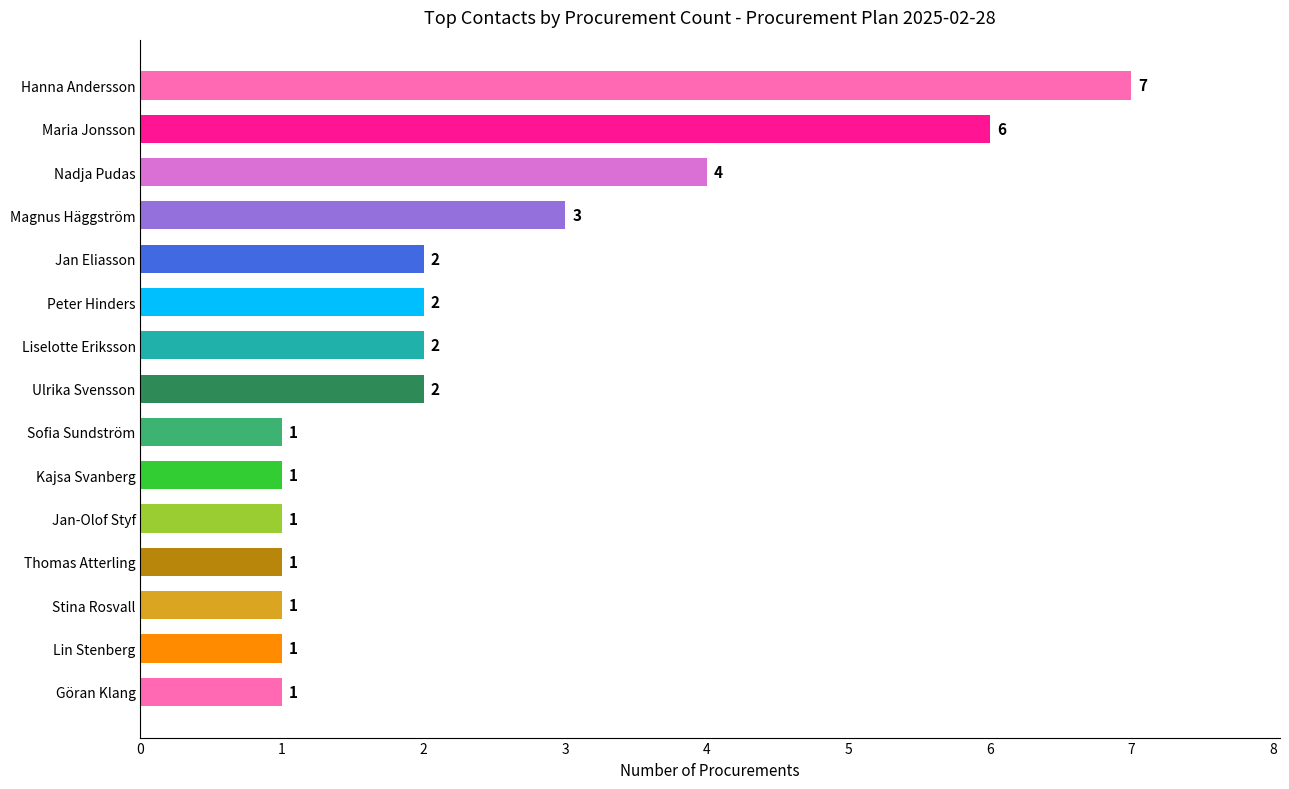

What is the difference between the maximum and second lowest values?

6